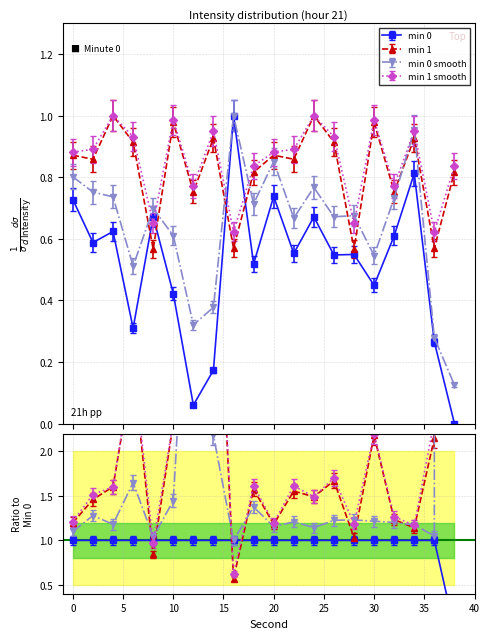

Which category has the lowest value in the min 0 series?

38